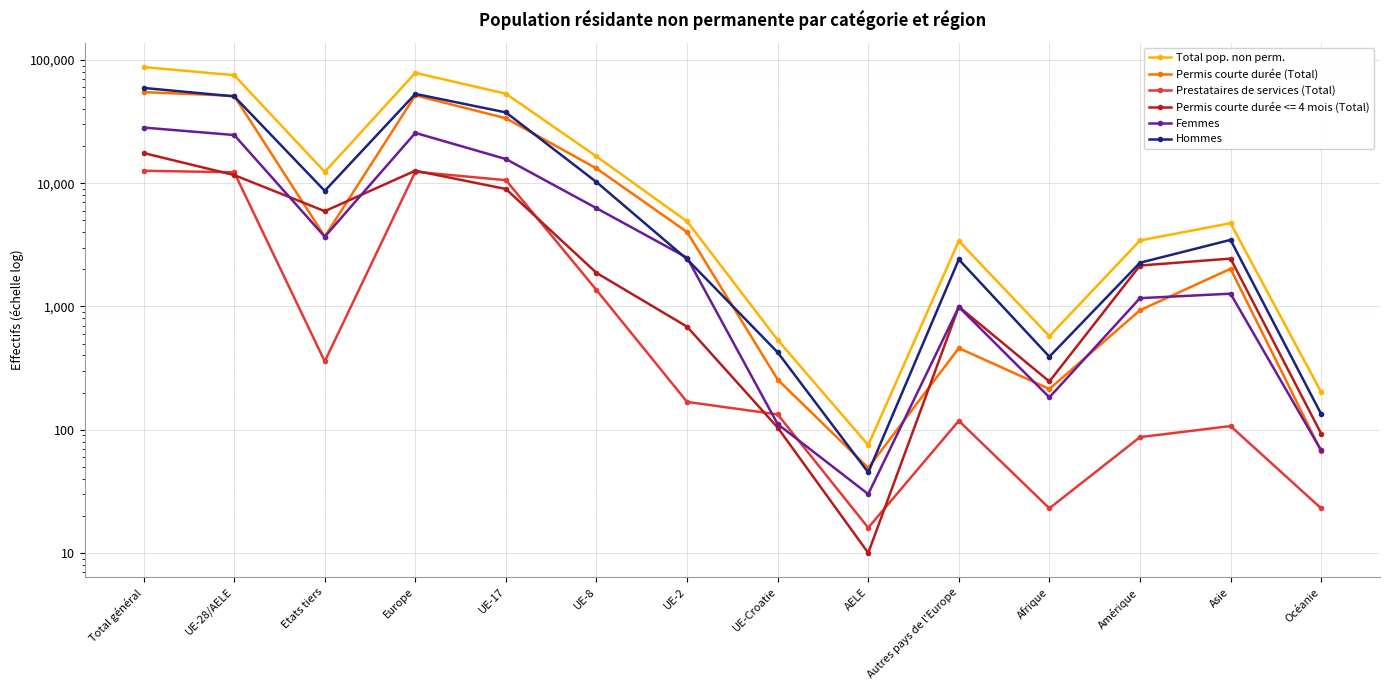

What is the difference between the Prestataires de services (Total) values at Asie and Total général?

12509